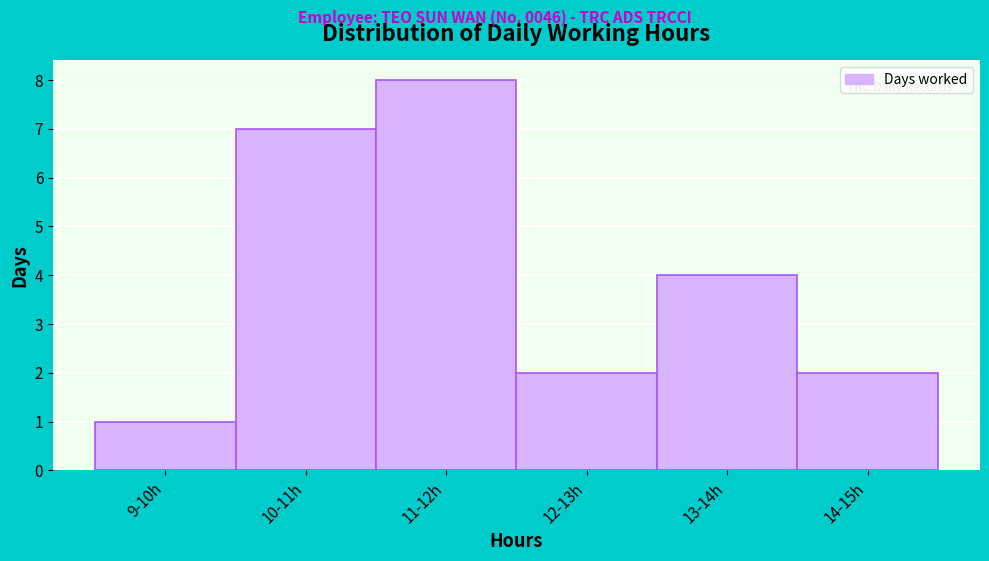

Reading left to right, extract all data points from this chart.

9-10h=1	10-11h=7	11-12h=8	12-13h=2	13-14h=4	14-15h=2